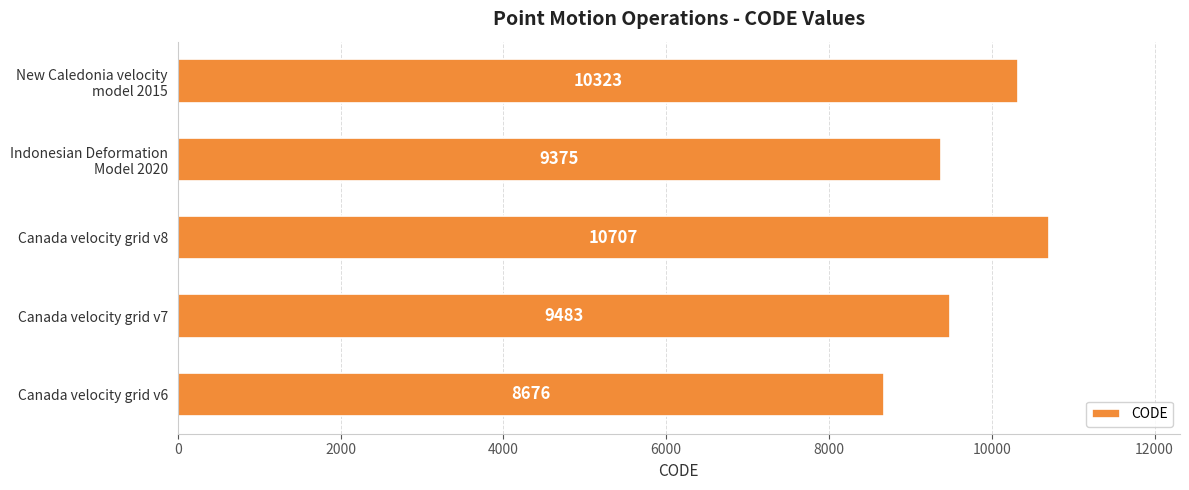

Reading bottom to top, transcribe all the data shown in this chart.

8676	9483	10707	9375	10323